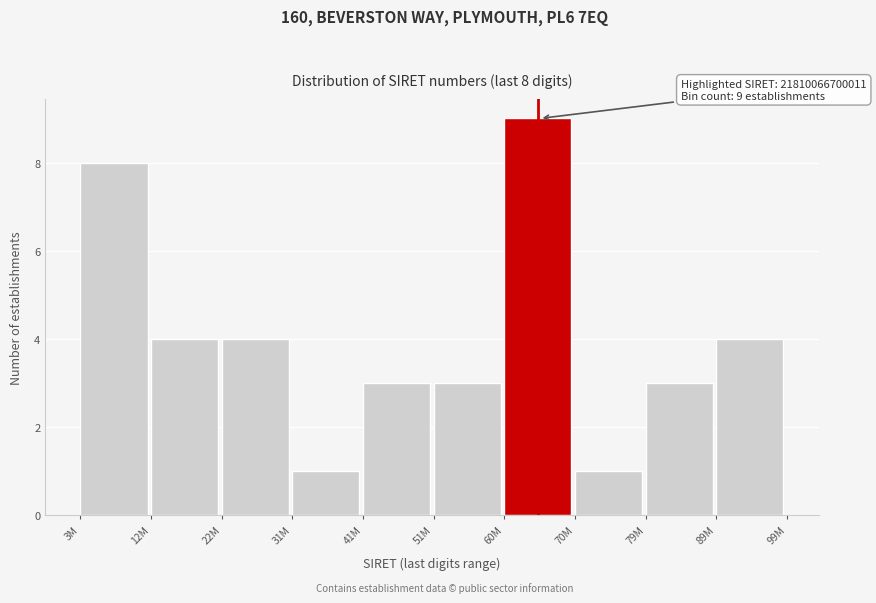

Reading right to left, extract all data points from this chart.

89M=4	79M=3	70M=1	60M=9	51M=3	41M=3	31M=1	22M=4	12M=4	3M=8